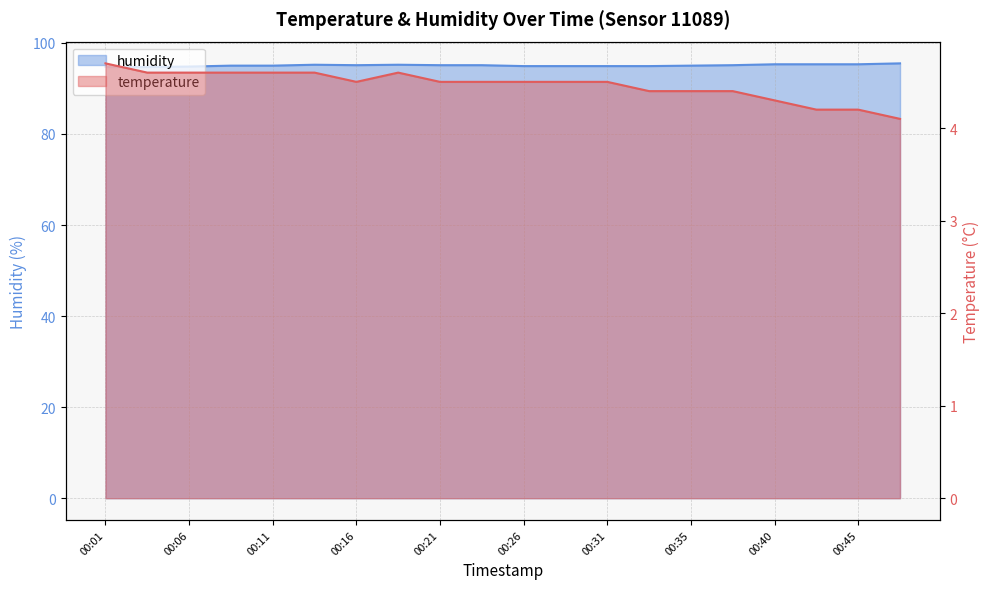

At which label is humidity closest to 95?

00:09